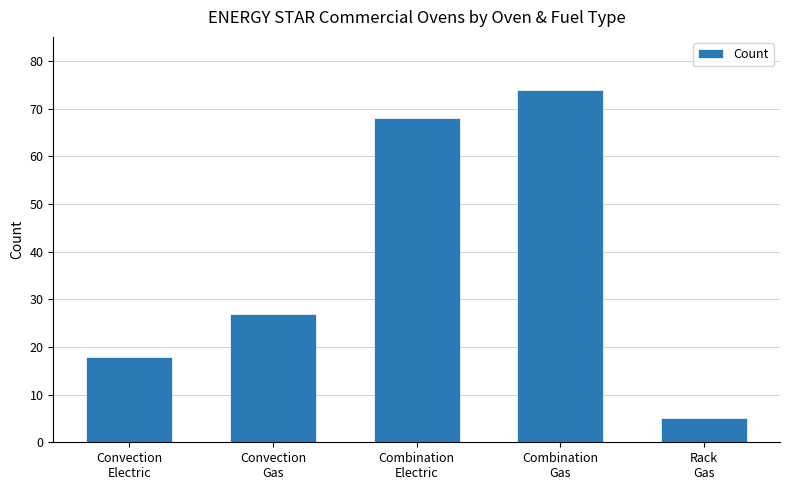

What is the minimum value shown in the chart?

5